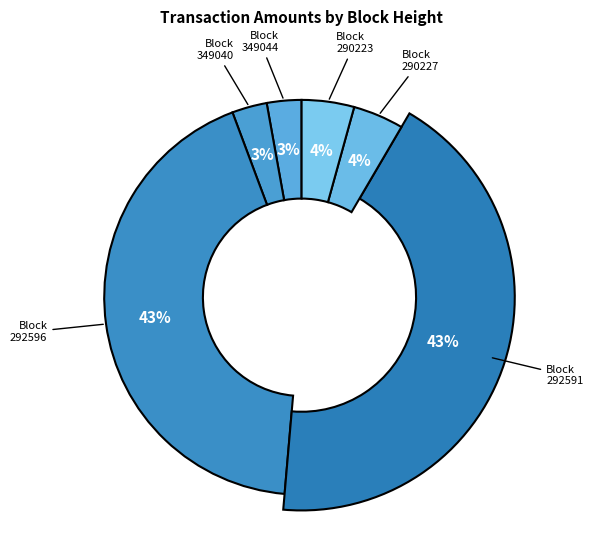

Approximately how many times larger is the value at 290227 compared to 349044?

1.5